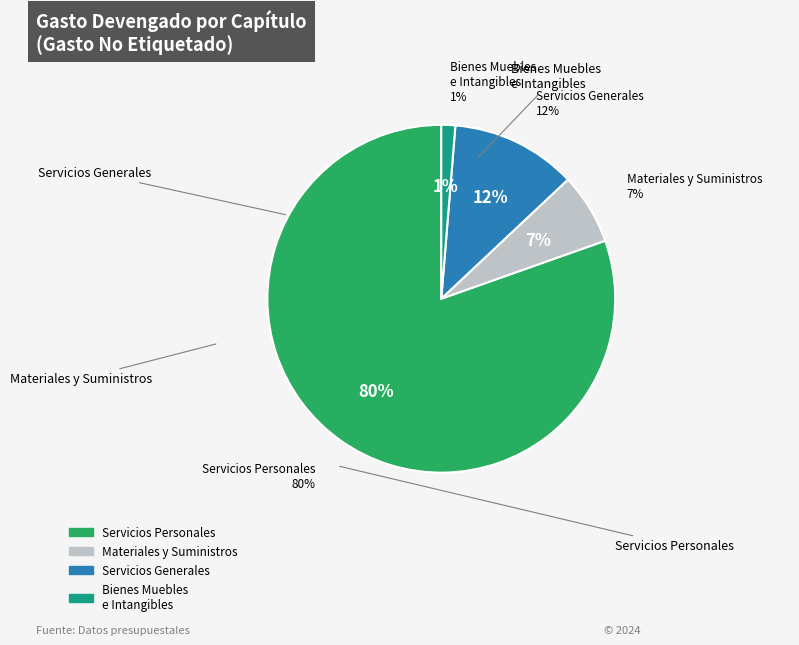

Which slice is the largest?

Servicios Personales